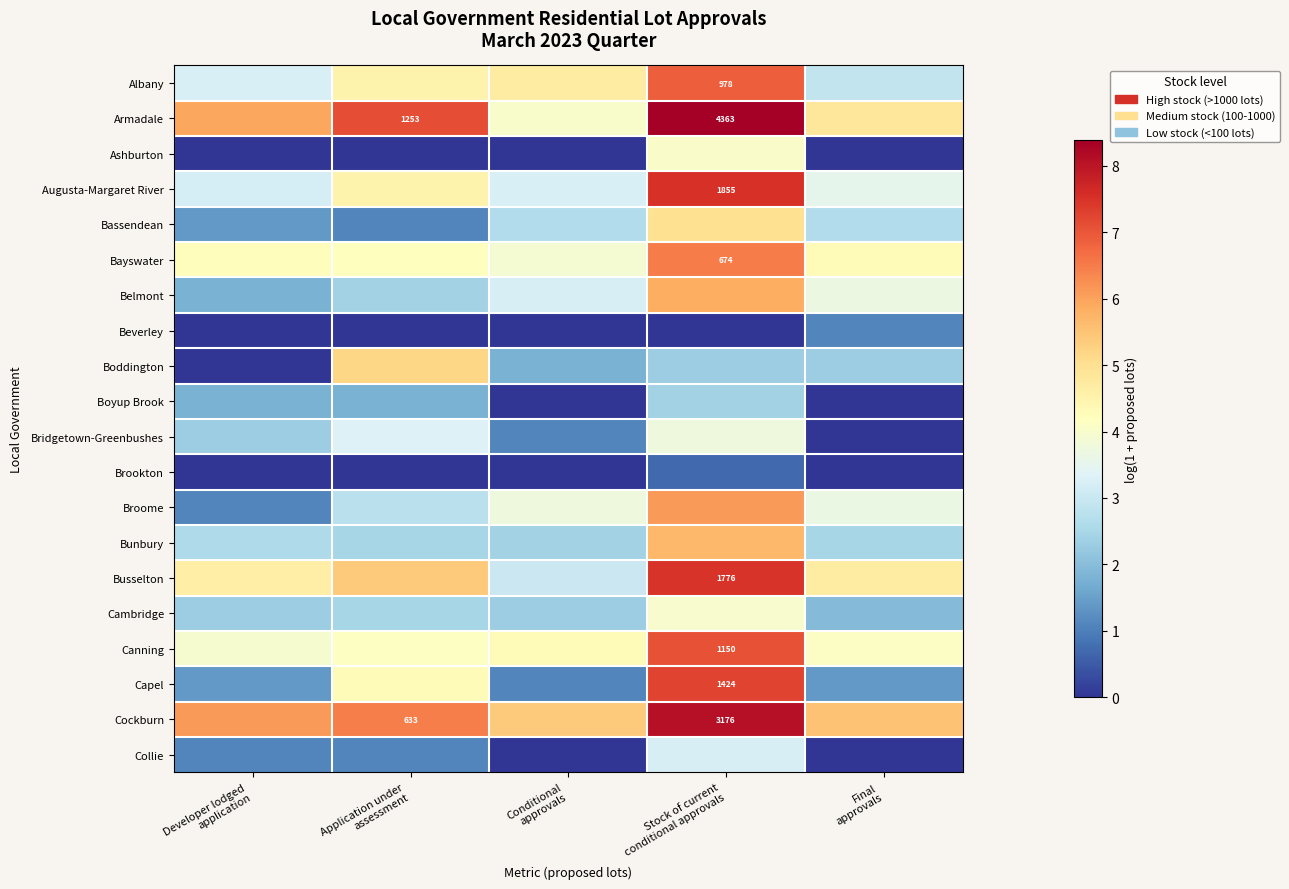

Which category has the lowest value in the Bunbury series?

Conditional approvals